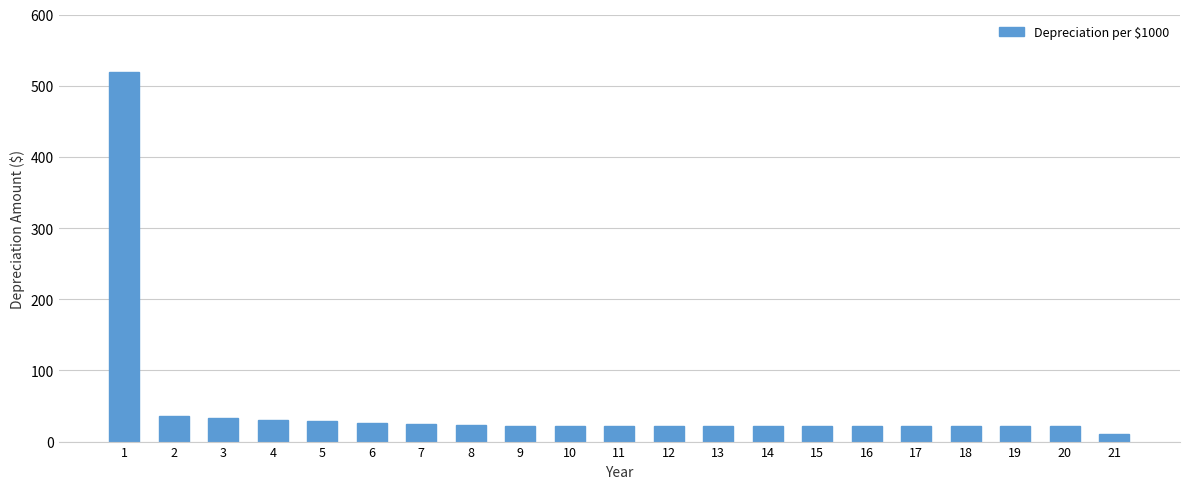

How many bars are there in total?

21